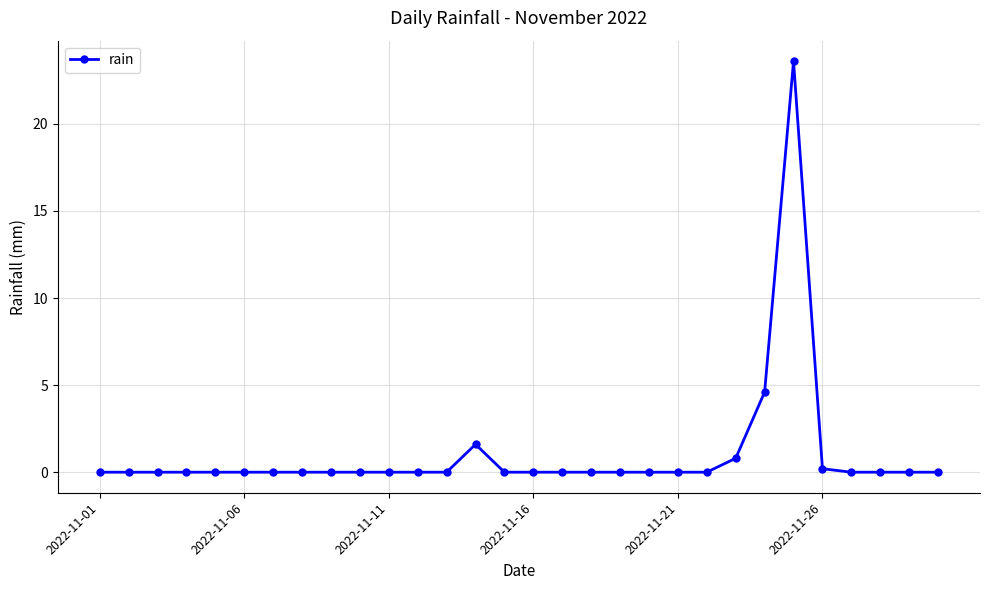

What is the difference between the second highest and minimum values?

4.6